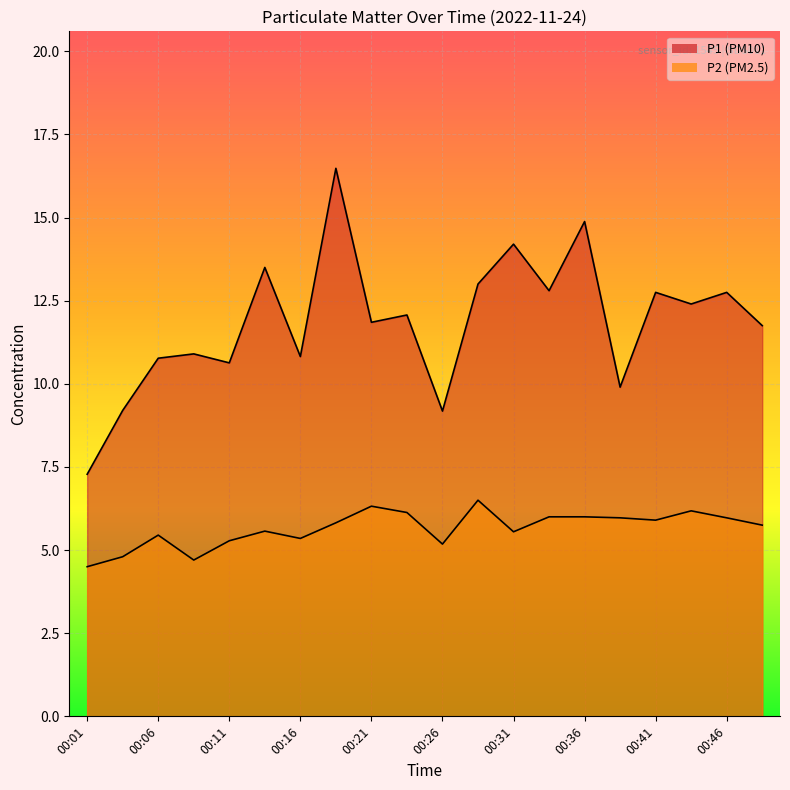

At which category does the chart reach its peak across all series?

00:19